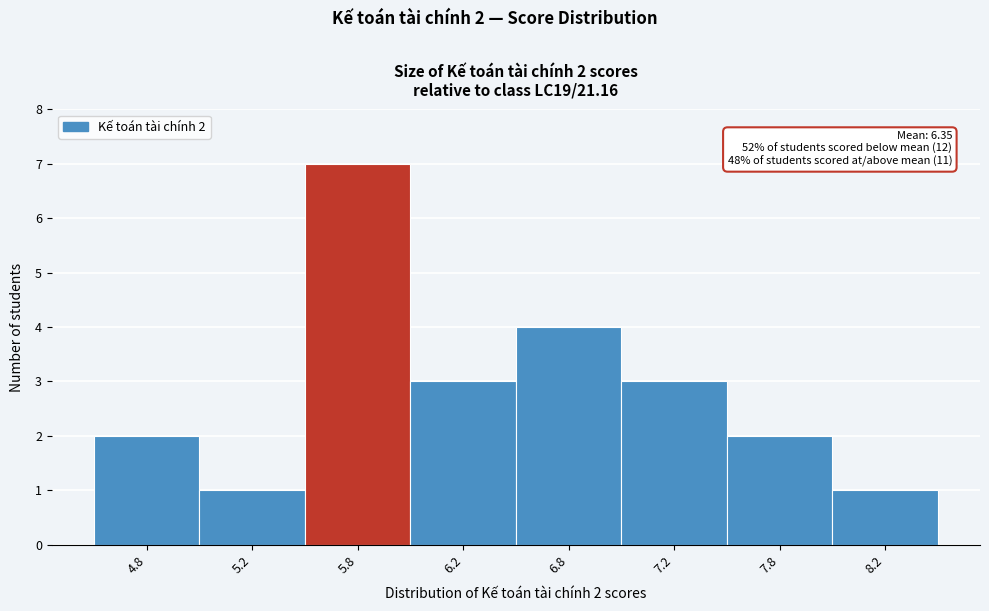

Reading left to right, extract all data points from this chart.

4.8=2	5.2=1	5.8=7	6.2=3	6.8=4	7.2=3	7.8=2	8.2=1